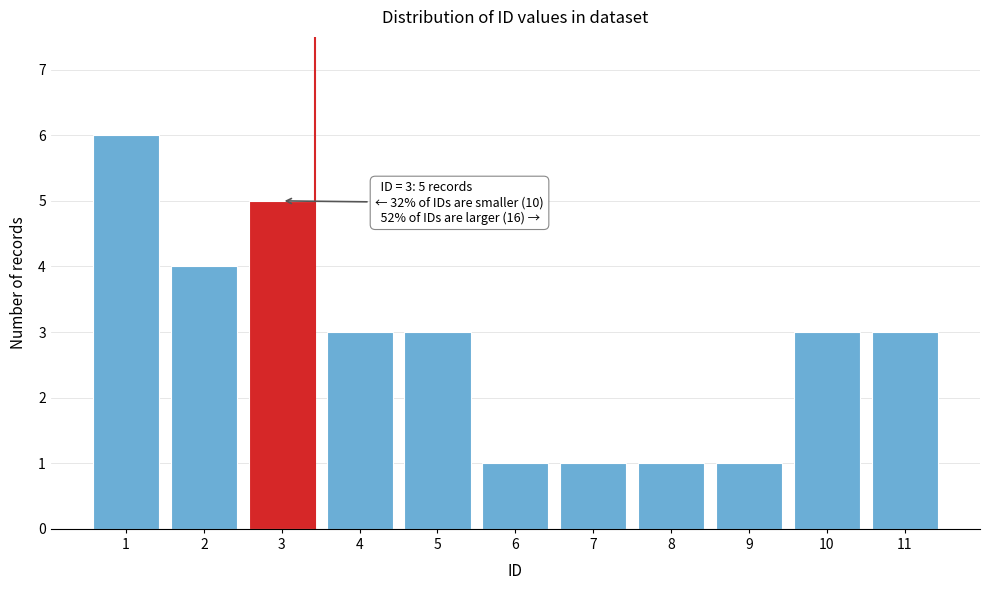

Reading left to right, extract all data points from this chart.

6	4	5	3	3	1	1	1	1	3	3